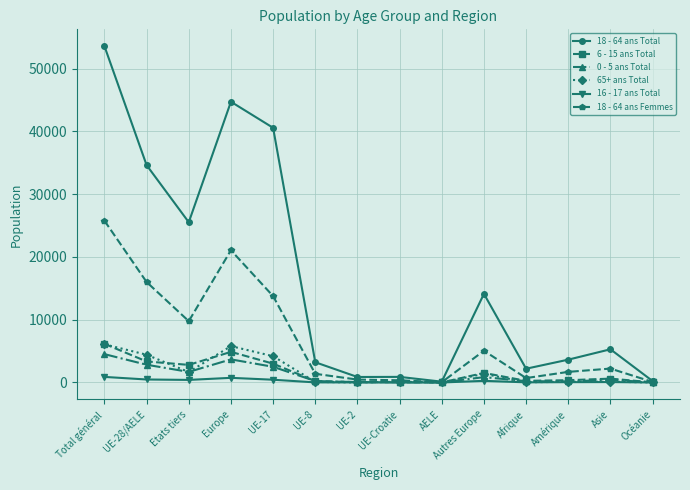

What are all the series names shown in the legend?

18 - 64 ans Total, 6 - 15 ans Total, 0 - 5 ans Total, 65+ ans Total, 16 - 17 ans Total, 18 - 64 ans Femmes